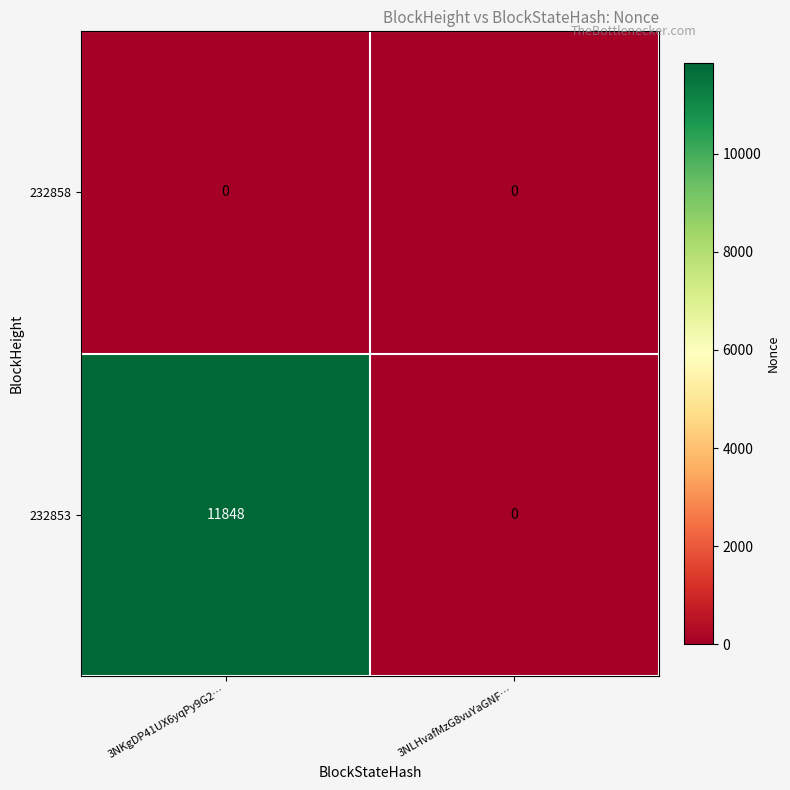

At which category is the sum across all series the highest?

3NKgDP41UX6yqPy9G2…